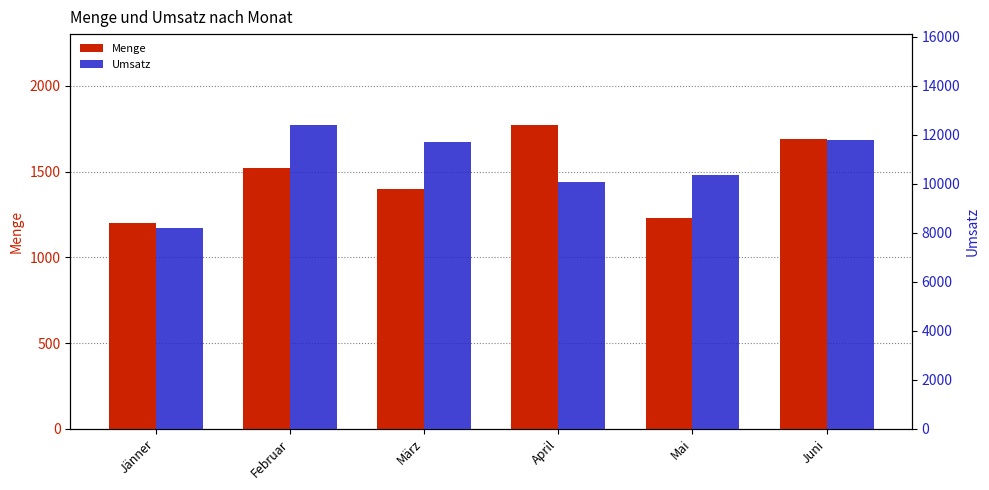

At which label does Menge reach its minimum?

Jänner